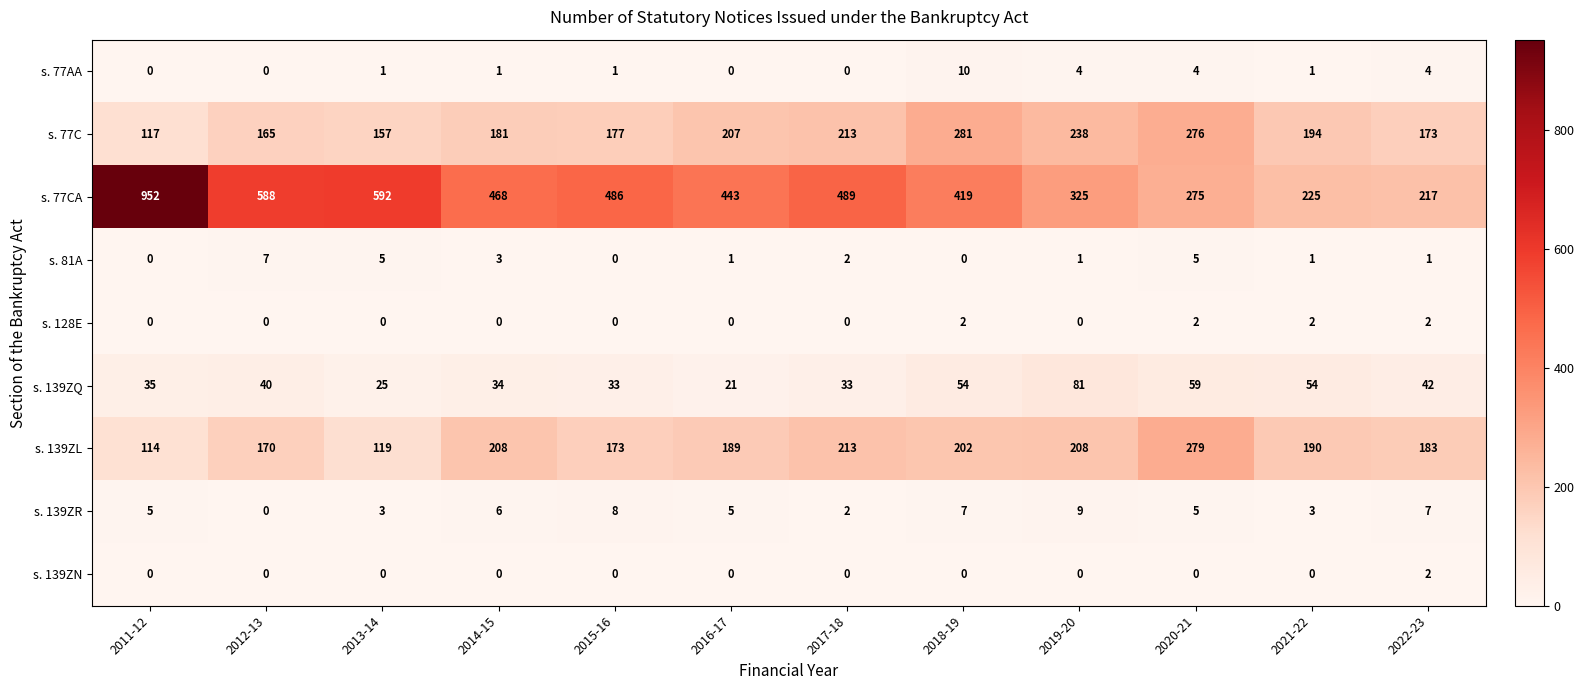

Where is s. 77C nearest to the value 199?

2021-22